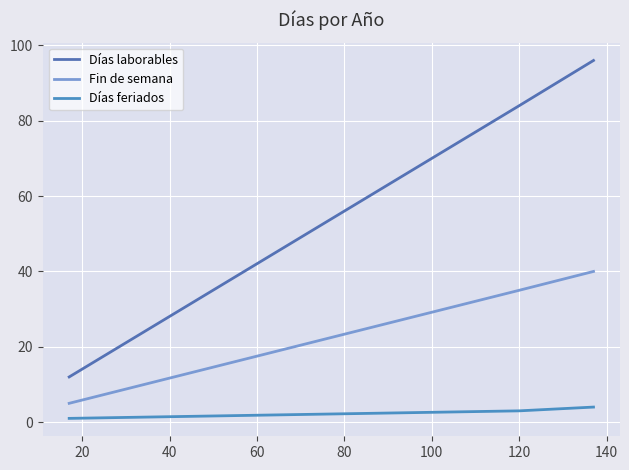

Which series has the largest range (max minus min)?

Días laborables